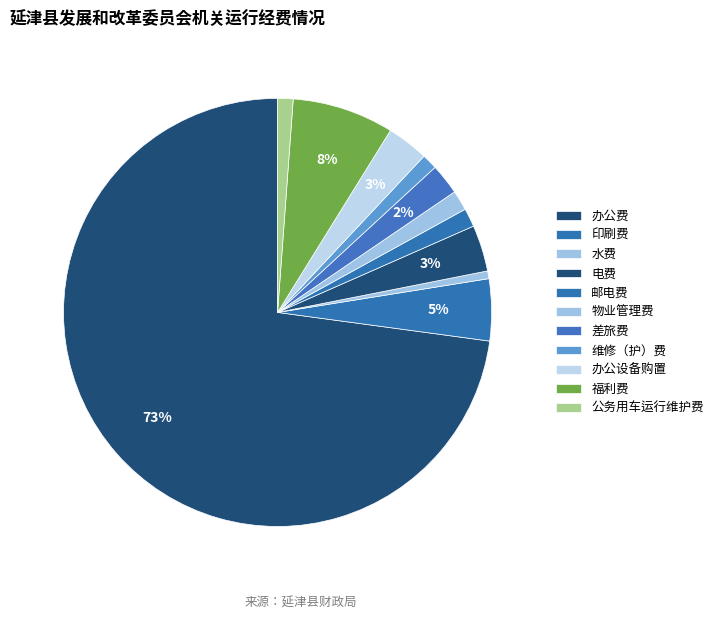

Rank the categories by value from highest to lowest.

办公费, 福利费, 印刷费, 电费, 办公设备购置, 差旅费, 物业管理费, 邮电费, 维修（护）费, 公务用车运行维护费, 水费